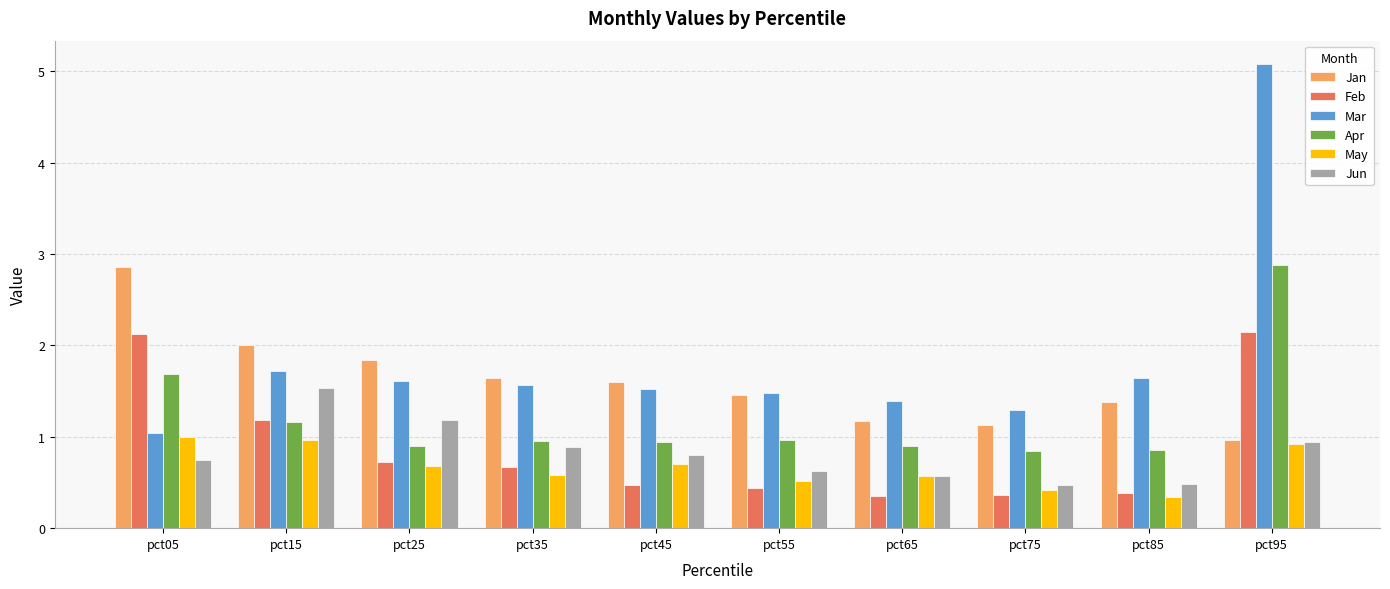

What is the value of the Jan bar at the 5th from the left?

1.6